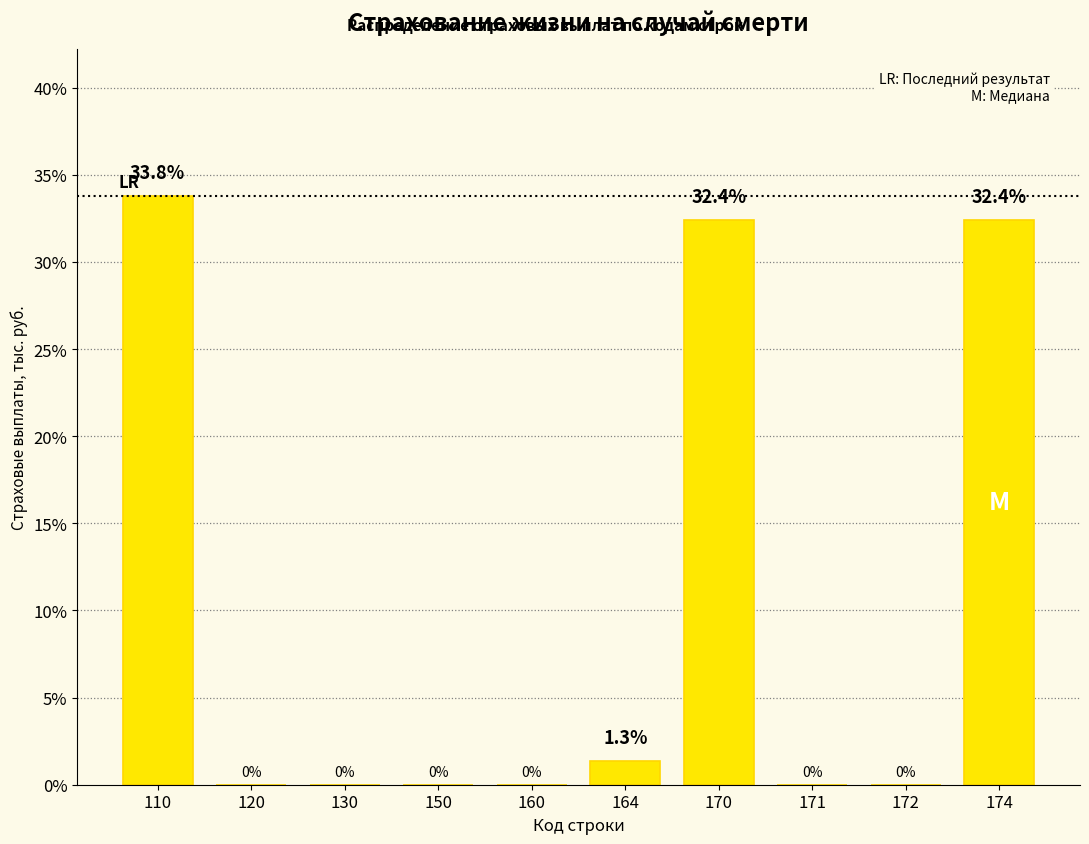

Reading left to right, what are all the values shown in this chart?

110=33.8	120=0.0	130=0.0	150=0.0	160=0.0	164=1.3	170=32.4	171=0.0	172=0.0	174=32.4